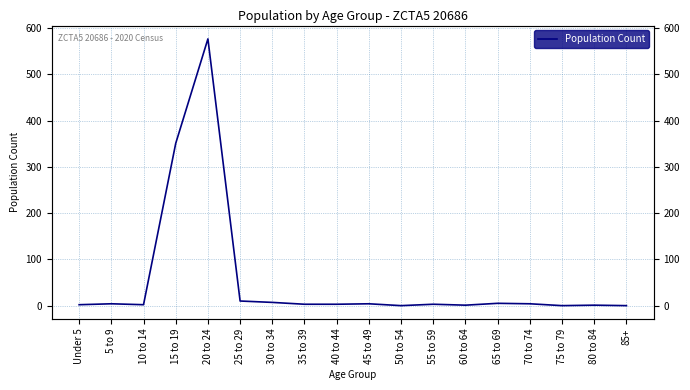

What position from the right is 40 to 44?

10